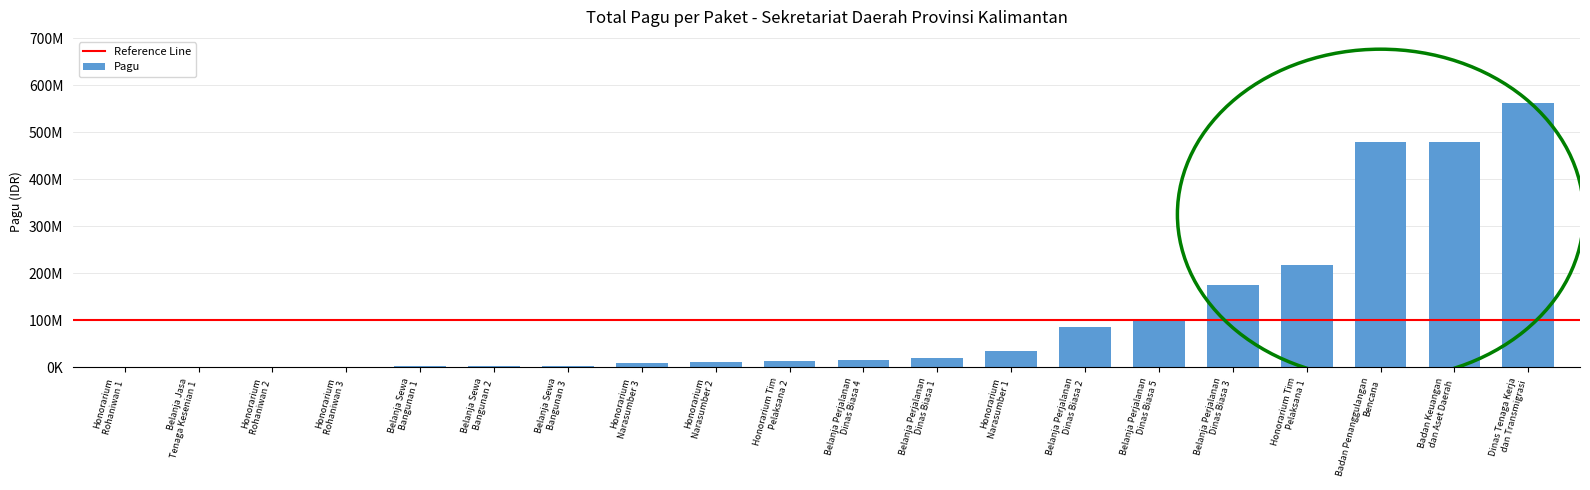

Is it true that the value at Badan Penanggulangan
Bencana is 841755201?

False